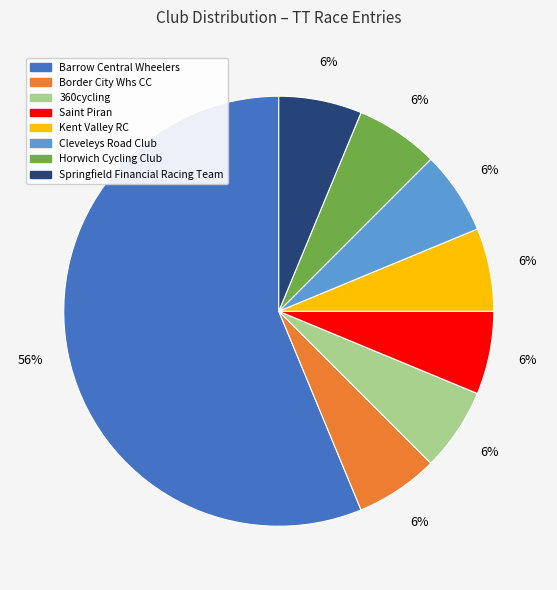

Do Barrow Central Wheelers and Saint Piran together represent more than half of the pie?

Yes